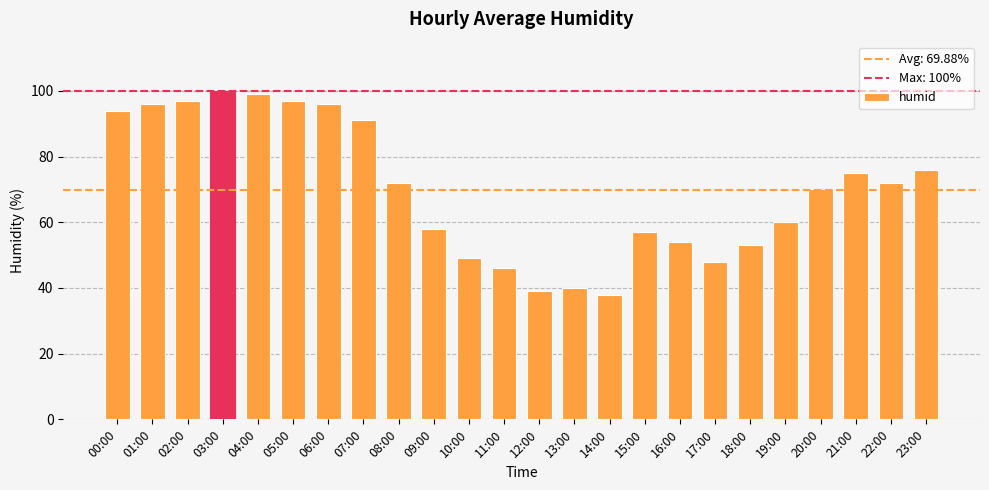

Which has a higher value, 06:00 or 21:00?

06:00